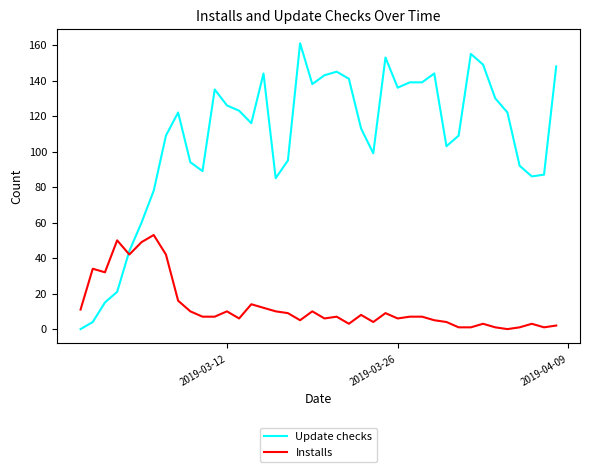

Rank the series by their maximum value, from highest to lowest.

Update checks, Installs